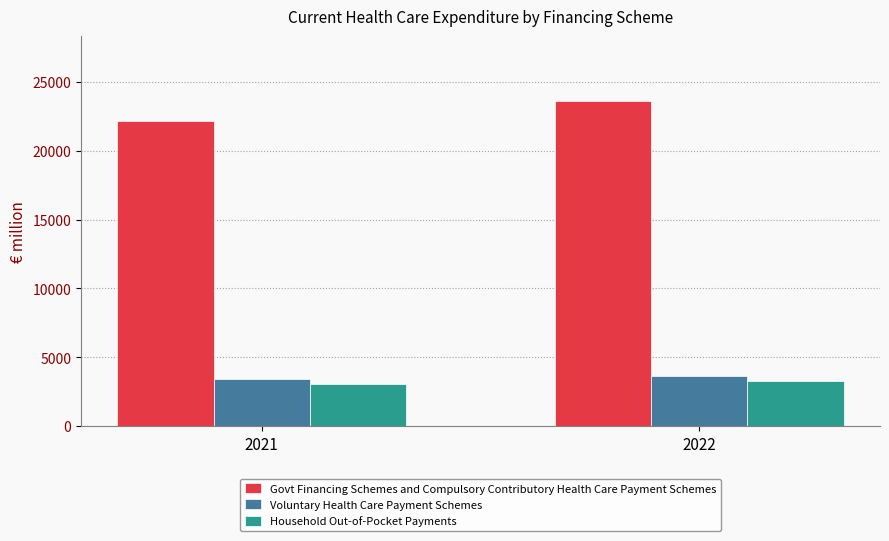

What is the sum of all Voluntary Health Care Payment Schemes values?

7060.2